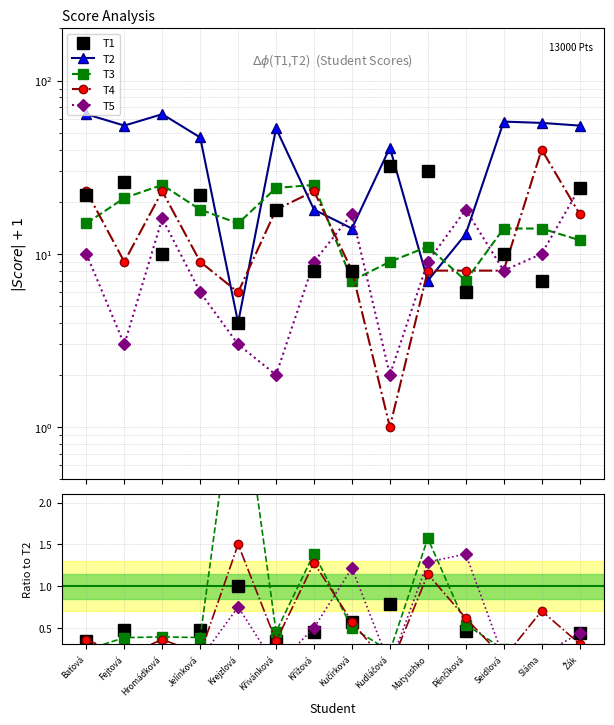

Reading left to right, list all the values displayed in this chart.

T1: Baťová=0.3	Fejtová=0.5	Hromádková=0.2	Jelínková=0.5	Krejzlová=1.0	Křivánková=0.3	Křížová=0.4	Kučírková=0.6	Kudláčová=0.8	Matyushko=4.3	Pěnčíková=0.5	Seidlová=0.2	Sláma=0.1	Žák=0.4
T2: Baťová=64.0	Fejtová=55.0	Hromádková=64.0	Jelínková=47.0	Krejzlová=4.0	Křivánková=53.0	Křížová=18.0	Kučírková=14.0	Kudláčová=41.0	Matyushko=7.0	Pěnčíková=13.0	Seidlová=58.0	Sláma=57.0	Žák=55.0
T3: Baťová=0.2	Fejtová=0.4	Hromádková=0.4	Jelínková=0.4	Krejzlová=3.8	Křivánková=0.5	Křížová=1.4	Kučírková=0.5	Kudláčová=0.2	Matyushko=1.6	Pěnčíková=0.5	Seidlová=0.2	Sláma=0.2	Žák=0.2
T4: Baťová=0.4	Fejtová=0.2	Hromádková=0.4	Jelínková=0.2	Krejzlová=1.5	Křivánková=0.3	Křížová=1.3	Kučírková=0.6	Kudláčová=0.0	Matyushko=1.1	Pěnčíková=0.6	Seidlová=0.1	Sláma=0.7	Žák=0.3
T5: Baťová=0.2	Fejtová=0.1	Hromádková=0.2	Jelínková=0.1	Krejzlová=0.8	Křivánková=0.0	Křížová=0.5	Kučírková=1.2	Kudláčová=0.0	Matyushko=1.3	Pěnčíková=1.4	Seidlová=0.1	Sláma=0.2	Žák=0.4